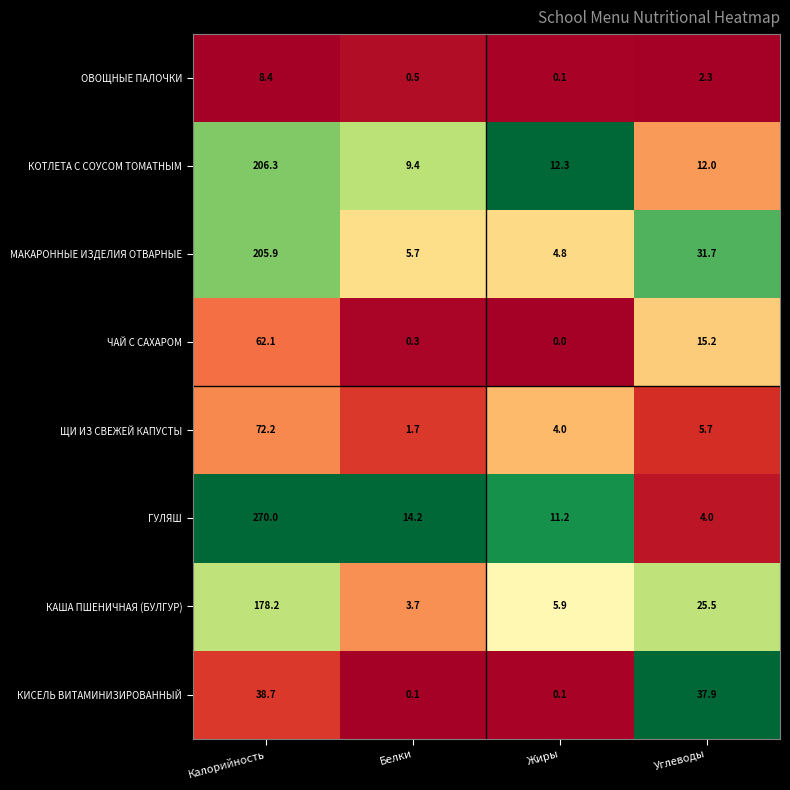

Which series has the largest total across all categories?

ГУЛЯШ